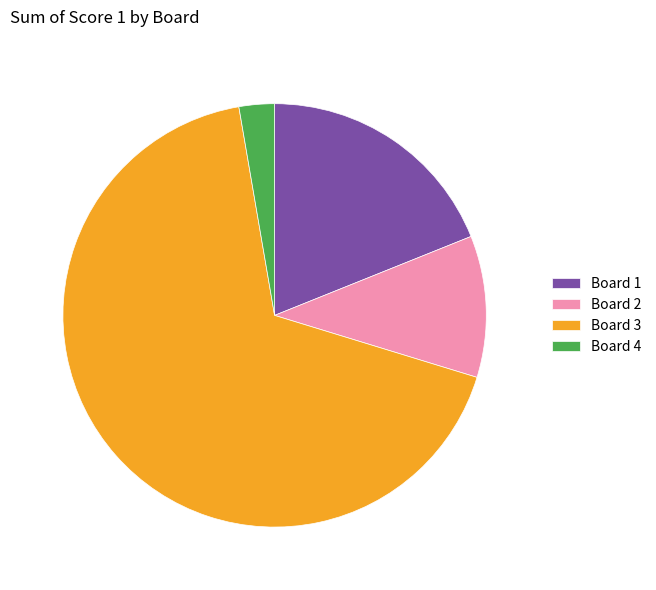

The Board 3 slice represents 53% of the pie. True or false?

False